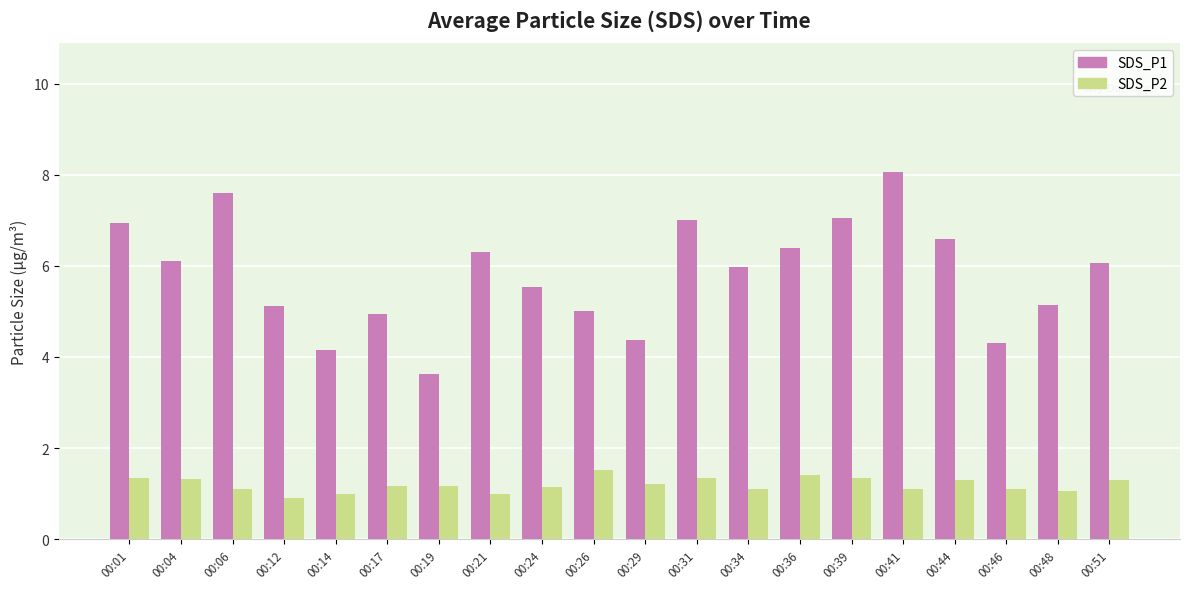

Rank the series by their average value, from lowest to highest.

SDS_P2, SDS_P1